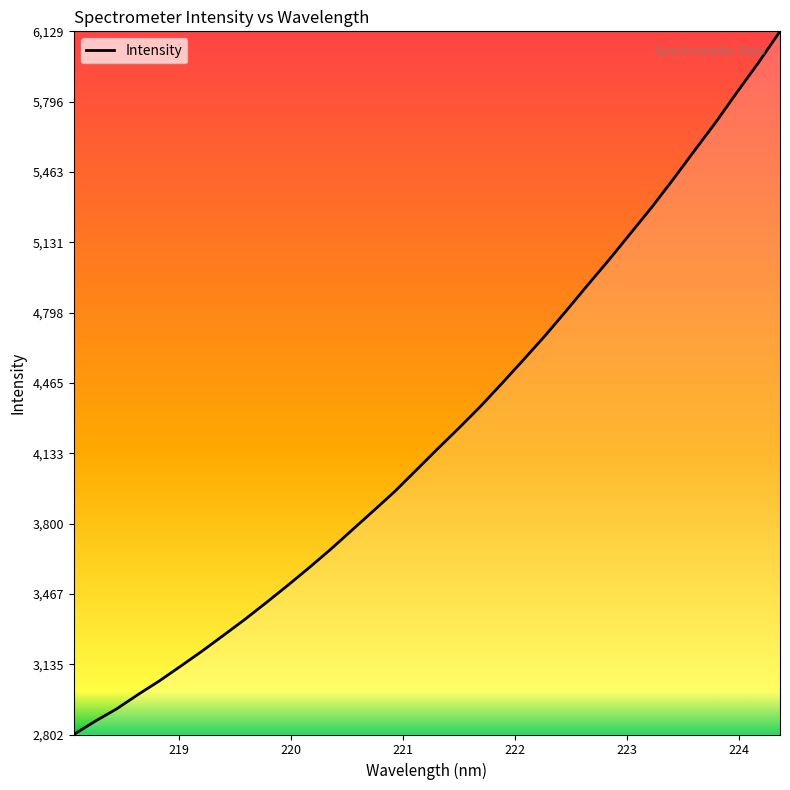

Count the number of values greater than 4154.

17